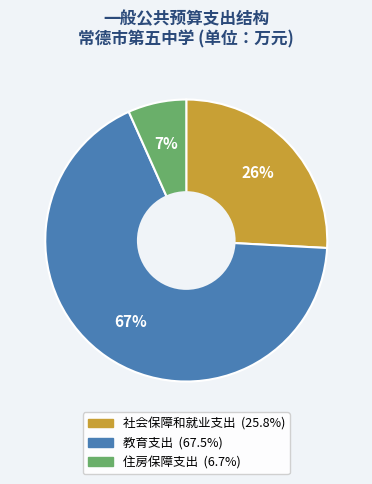

To the nearest percent, what is the difference between the 住房保障支出 and 社会保障和就业支出 slice percentages?

19%